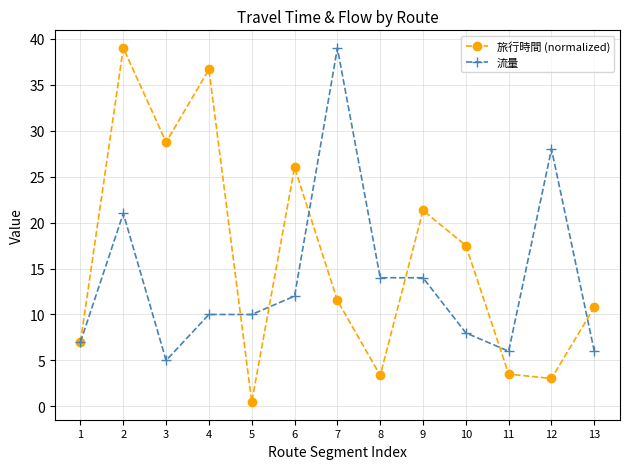

At how many categories does at least one series exceed 36?

3